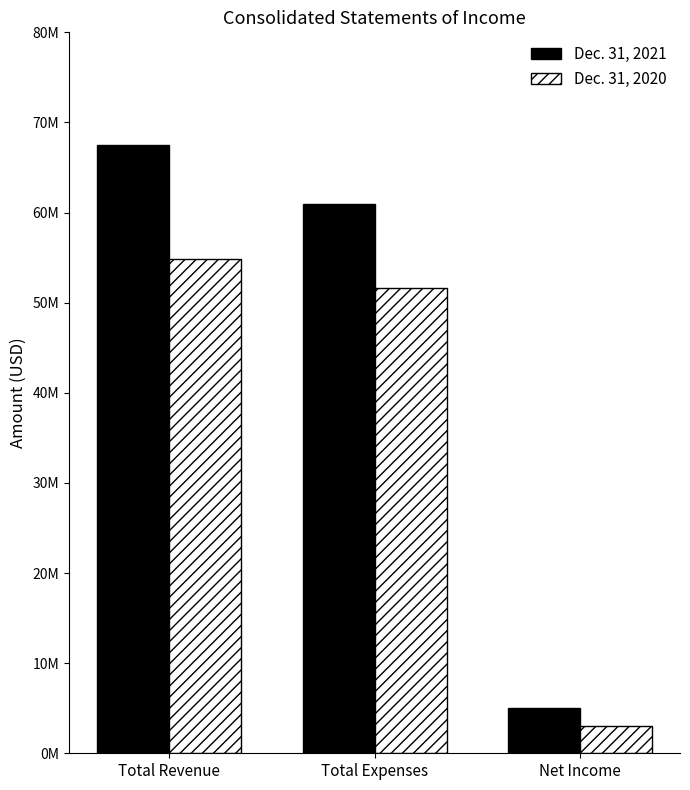

At Total Revenue, list the series in order from smallest to largest.

Dec. 31, 2020, Dec. 31, 2021